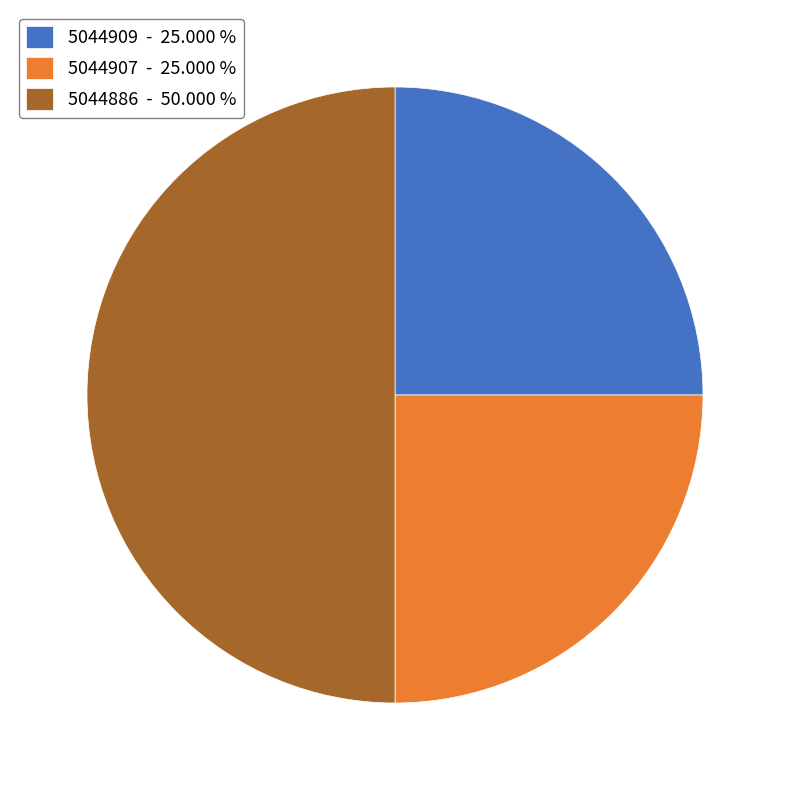

Which has a higher value, 5044886 - 50.000 % or 5044909 - 25.000 %?

5044886 - 50.000 %